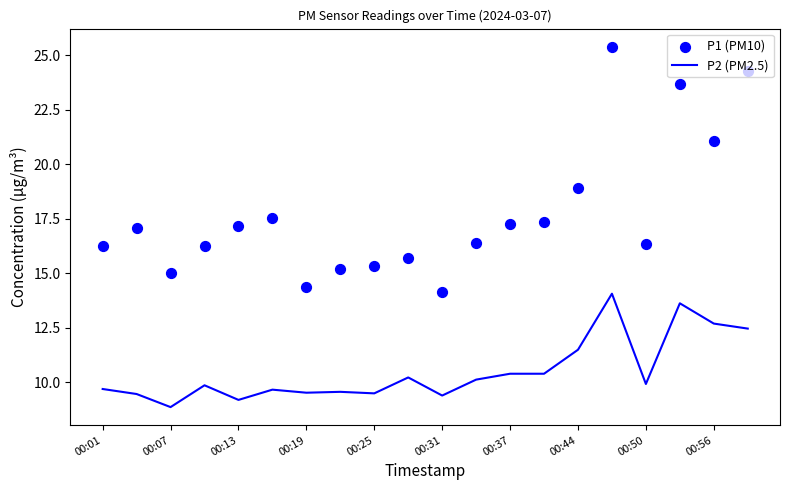

Which series contains the lowest Y value?

P2 (PM2.5)